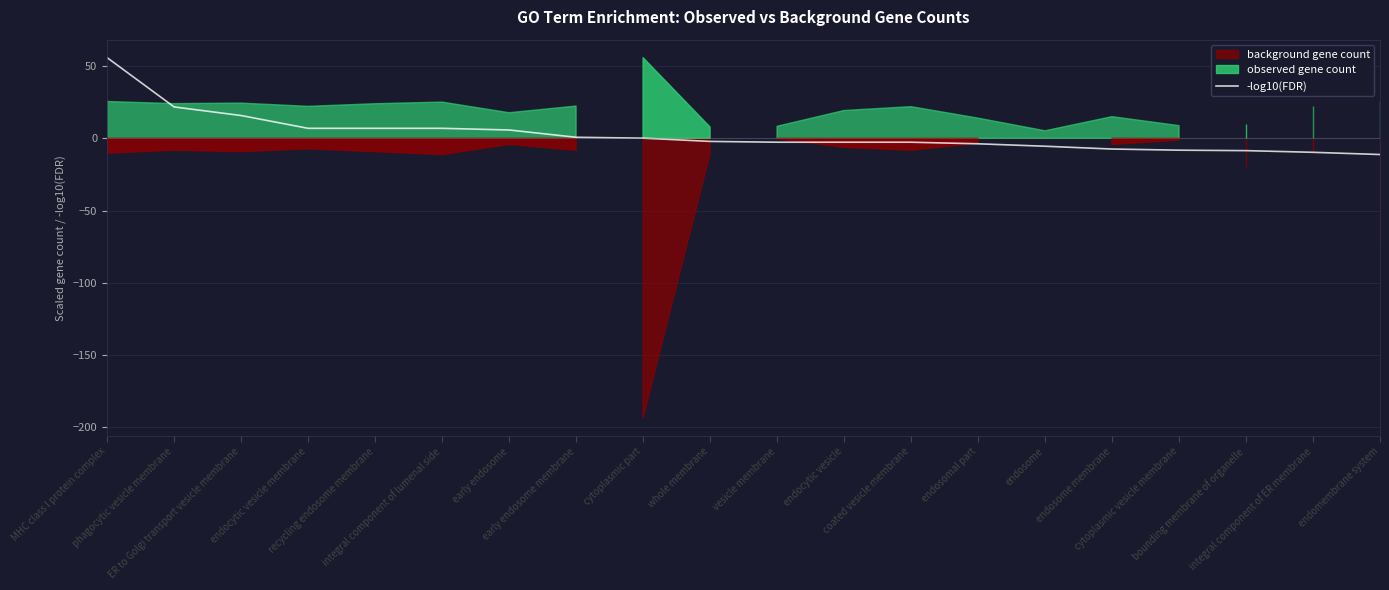

The value at integral component of ER membrane is -6.7. True or false?

False